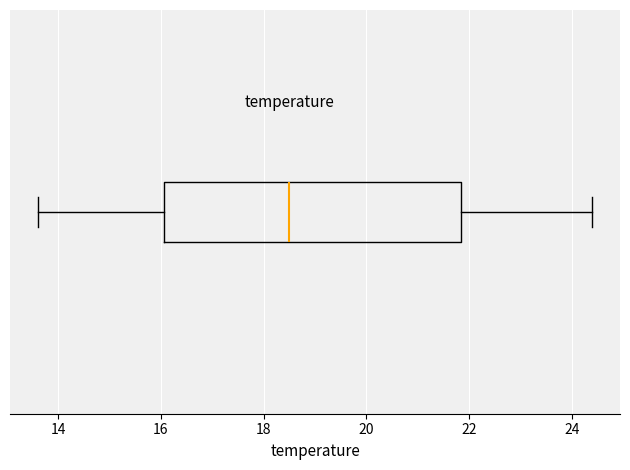

Read this box plot against the x-axis: the position of the median line, the range covered by the box, and the ends of both whiskers. The values are not printed on the chart, so give them approximately, as read against the axis.

median 18.6, box 16.0 to 21.8, whiskers 13.6 to 24.4